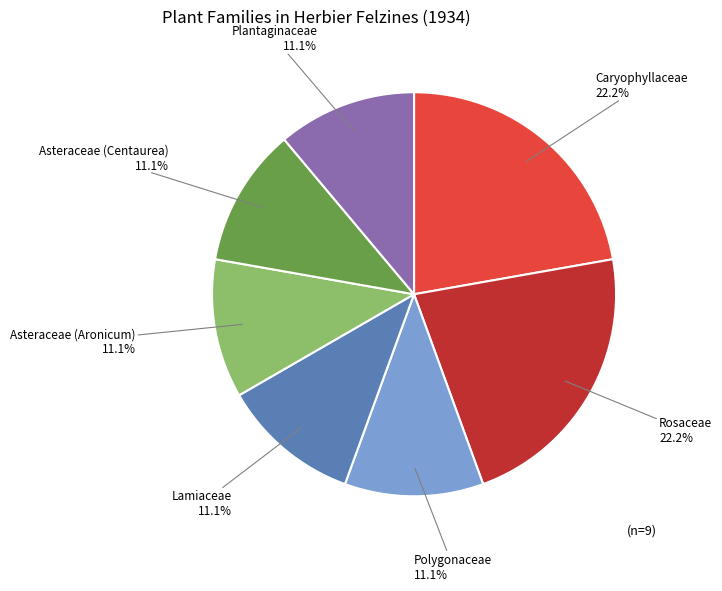

Is there any slice that represents more than half of the pie?

No